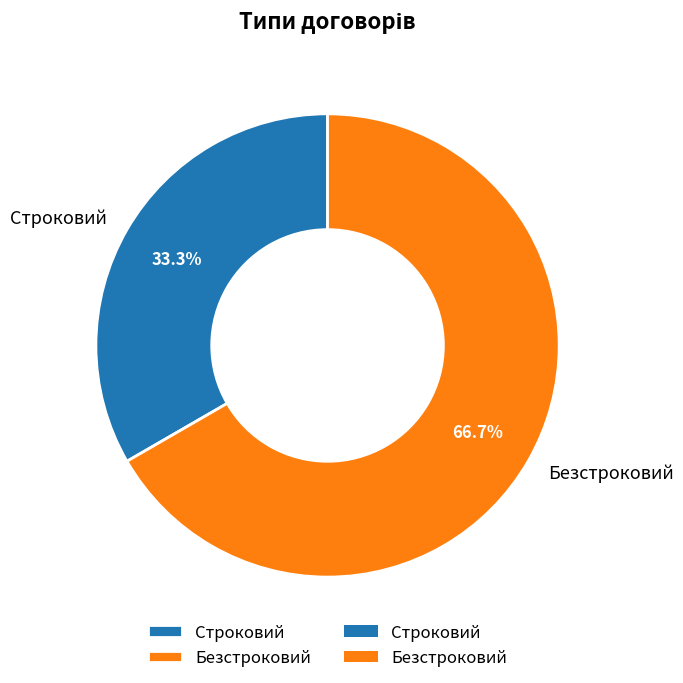

Does Безстроковий account for over 50% of the chart?

Yes